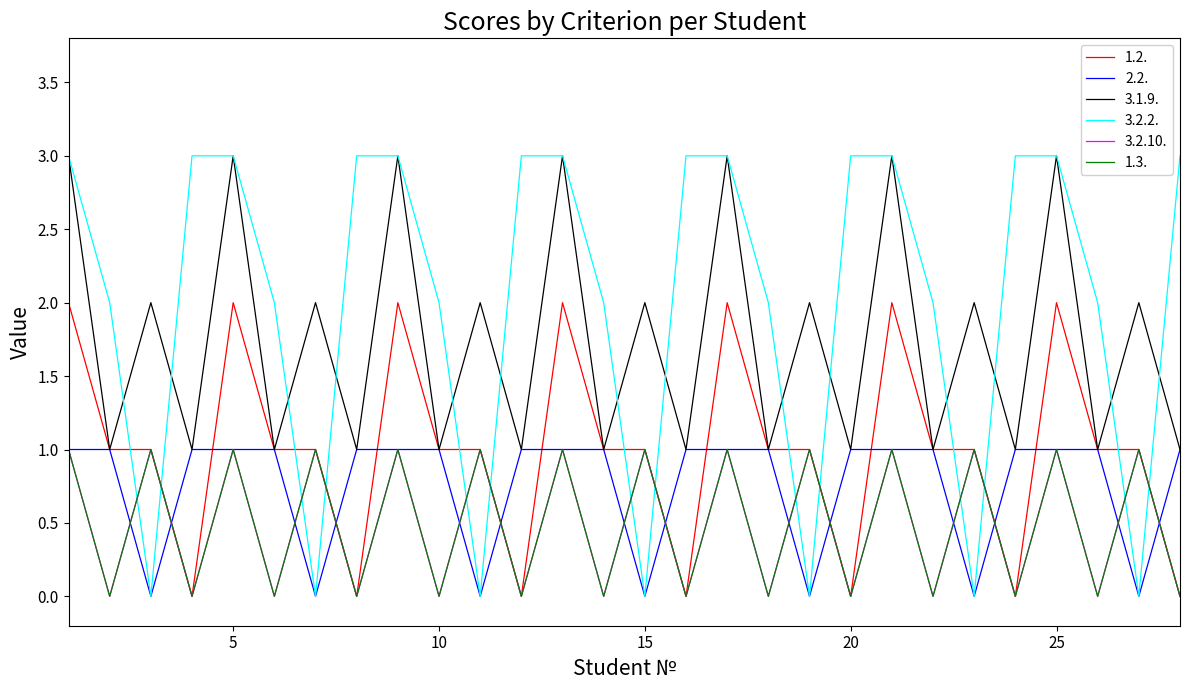

Is this an area chart (filled region under the line)?

No